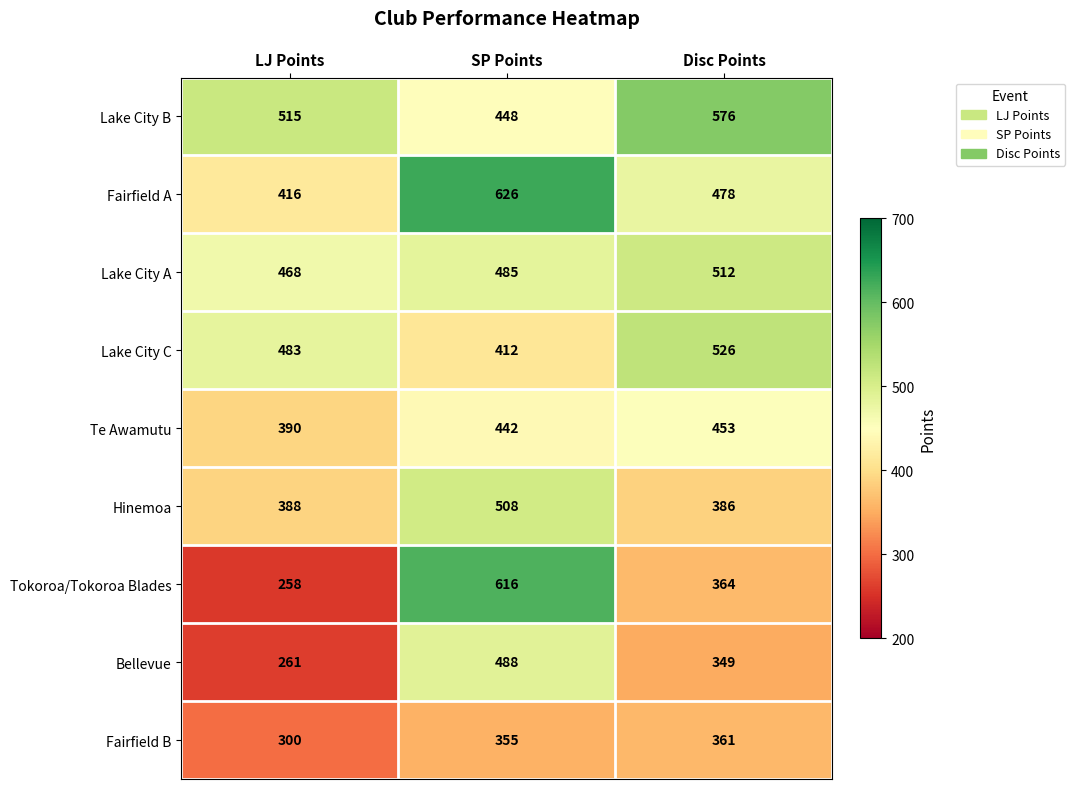

What is the difference between the highest and lowest values at SP Points?

271